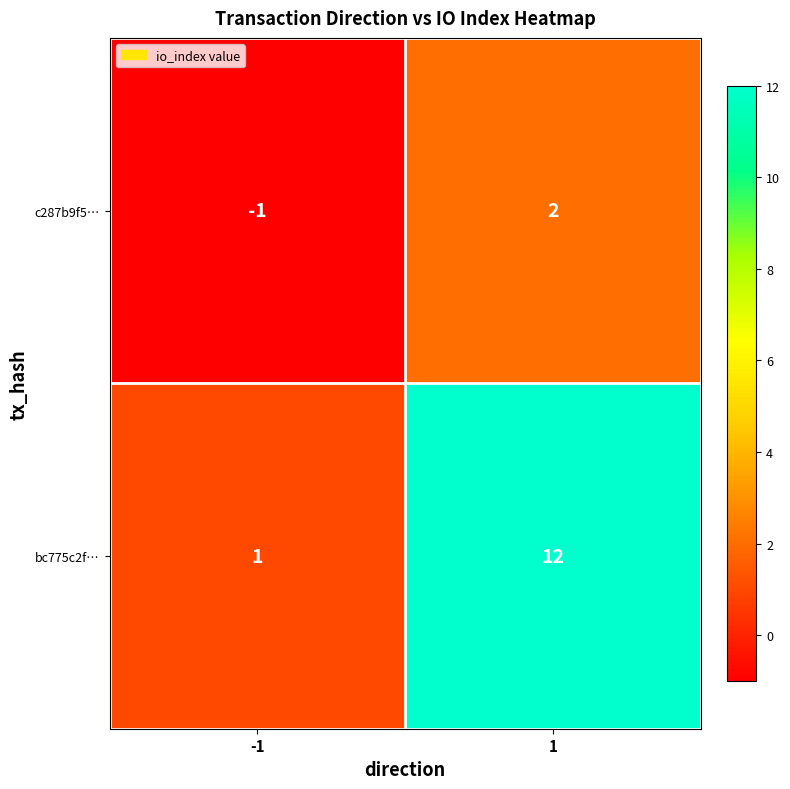

Rank the series by their average value, from highest to lowest.

bc775c2f…, c287b9f5…